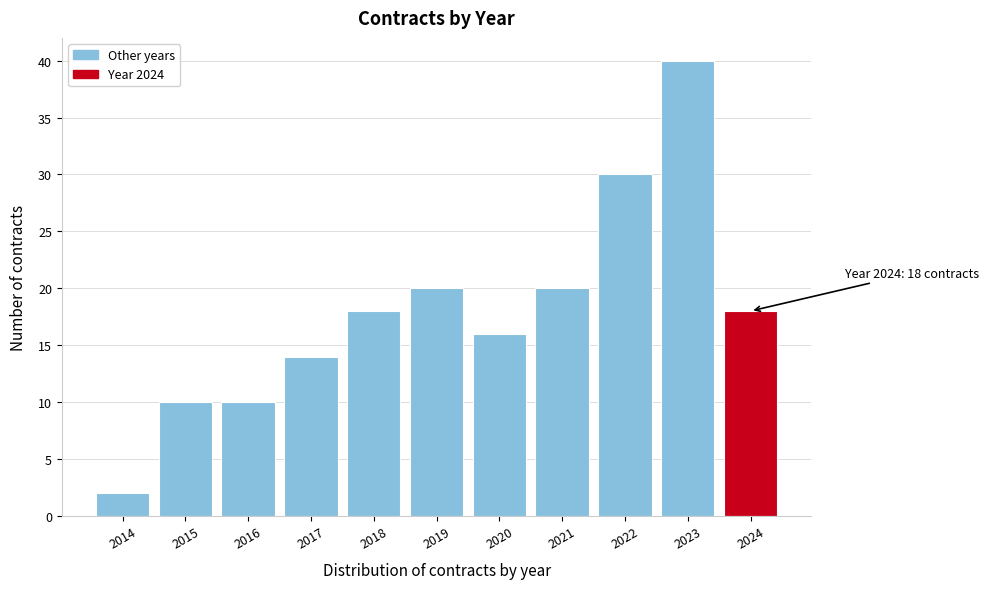

Reading left to right, what are all the values shown in this chart?

2	10	10	14	18	20	16	20	30	40	18